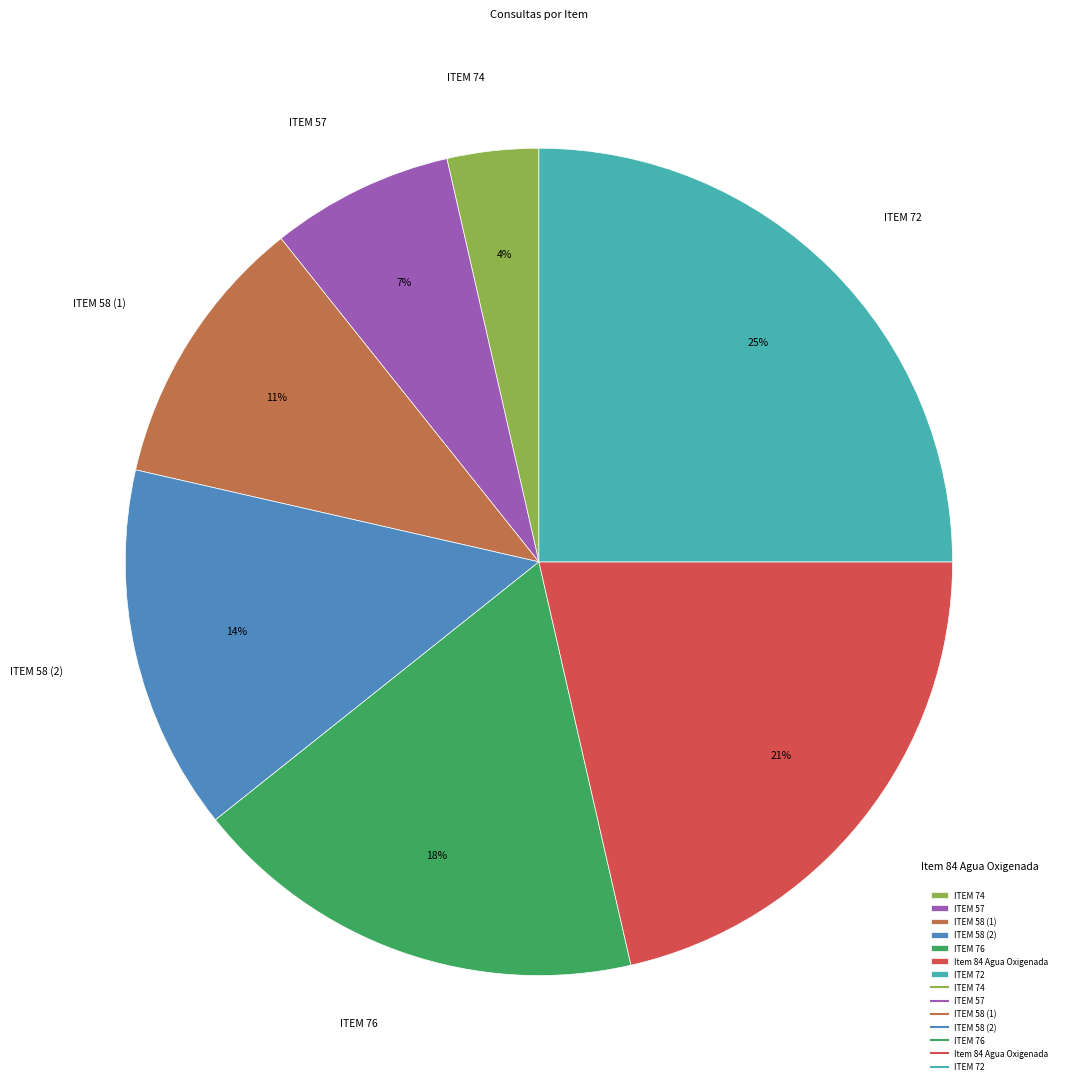

What percentage is the ITEM 72 slice, to the nearest percent?

25%